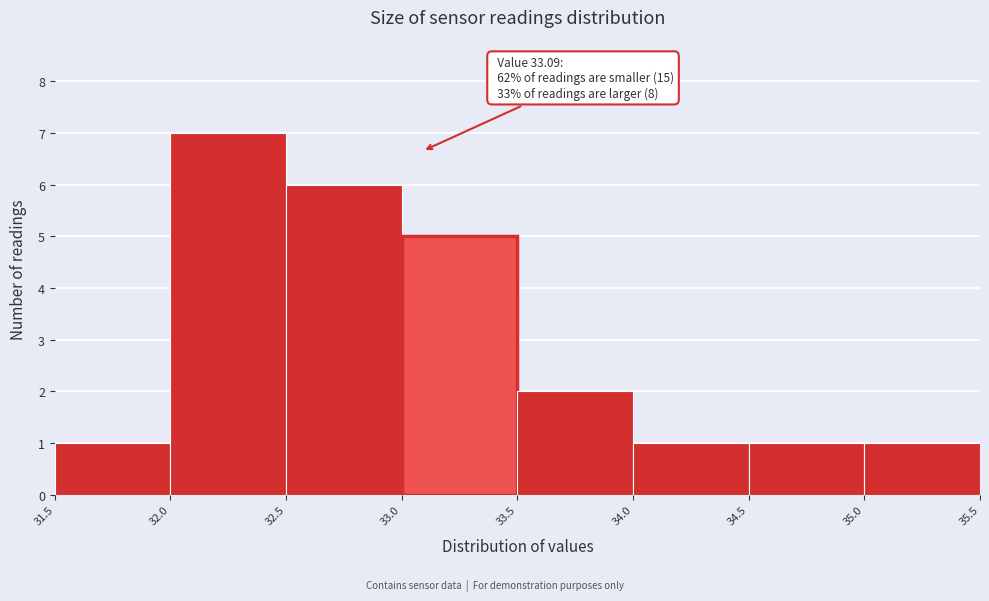

Over which range of the x-axis is the bar tallest?

32.0 to 32.5